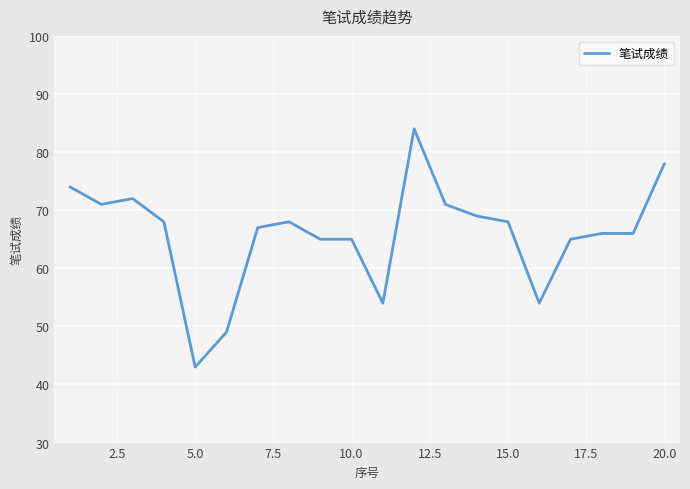

What is the smallest value displayed?

43